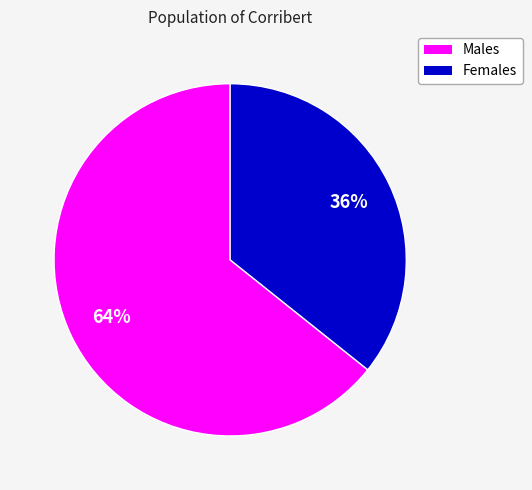

To the nearest percent, what is the average slice percentage?

50%